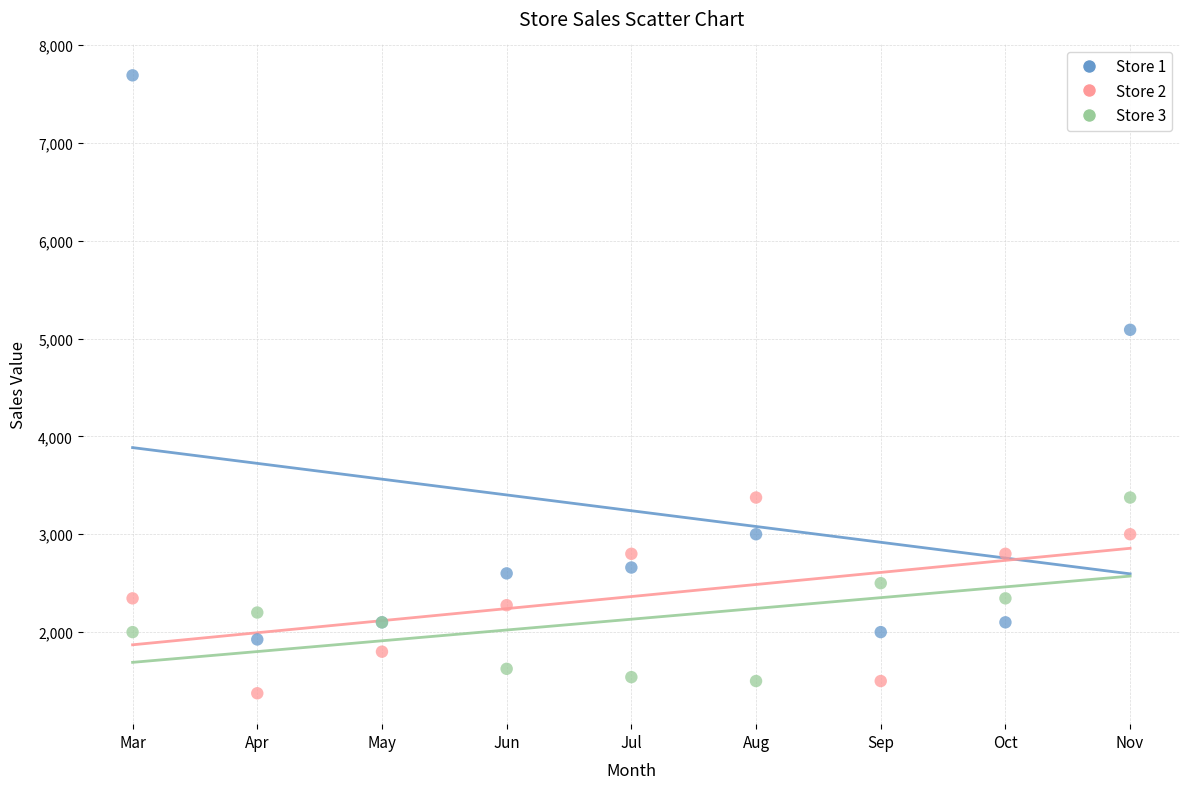

Which series reaches the maximum Y coordinate?

Store 1